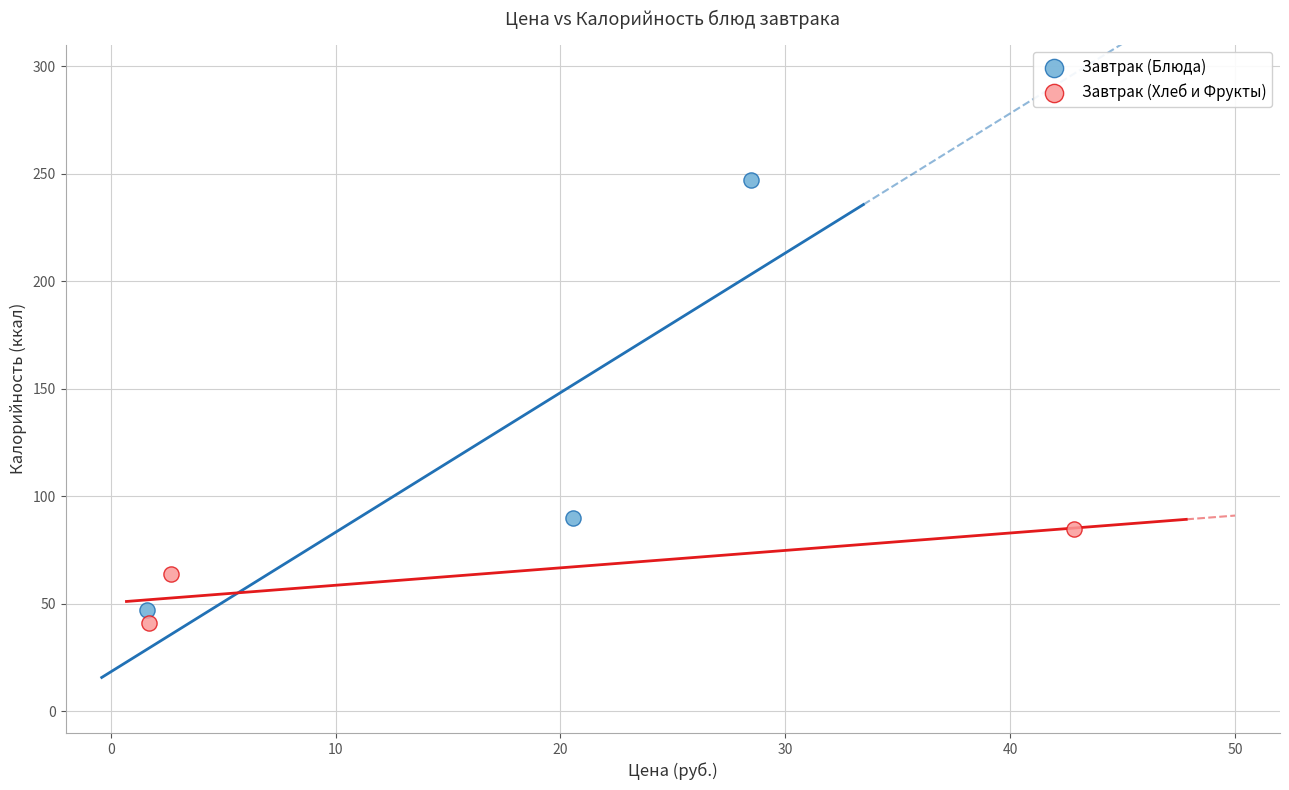

Which series has the largest Y range (max minus min)?

Завтрак (Блюда)